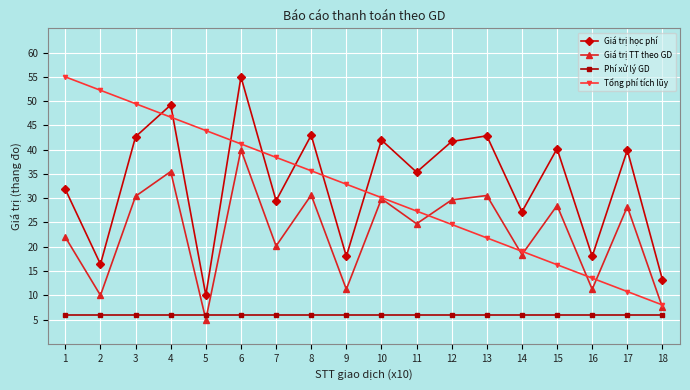

Count the number of categories in the chart.

18